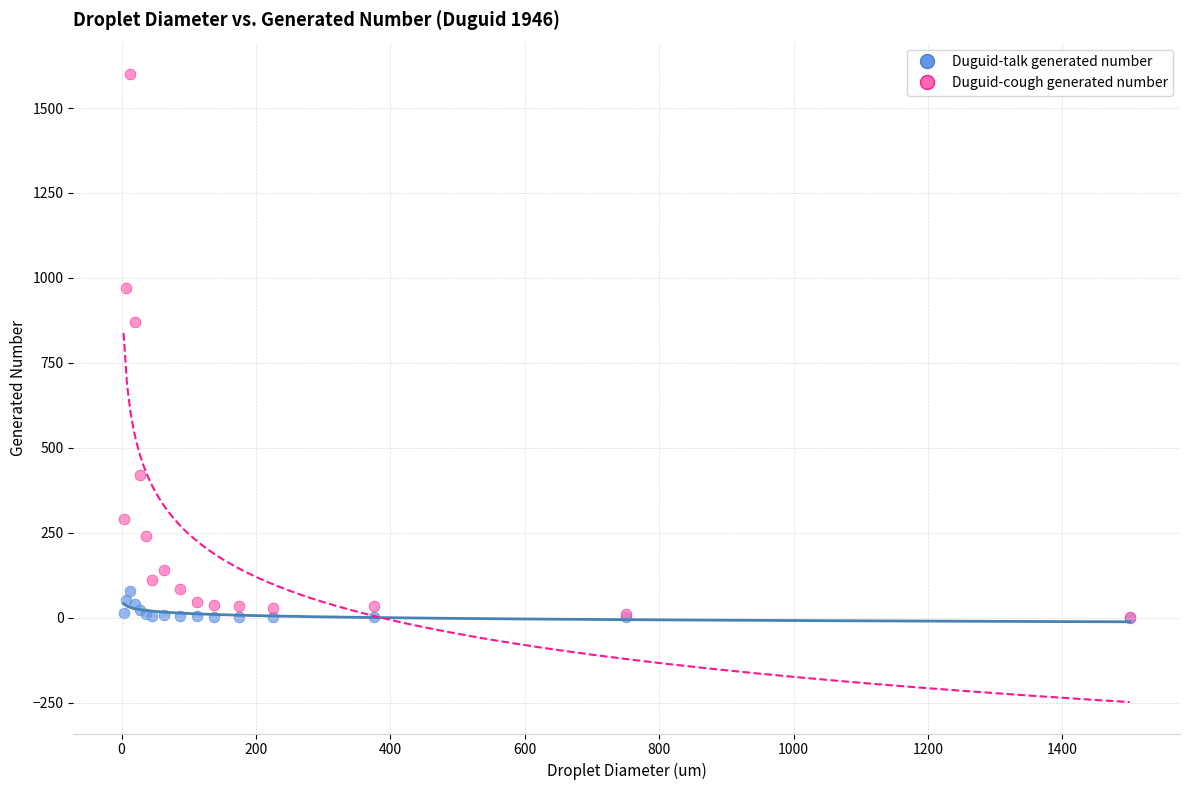

In the Duguid-cough generated number series, what Y value is closest to 801?

870